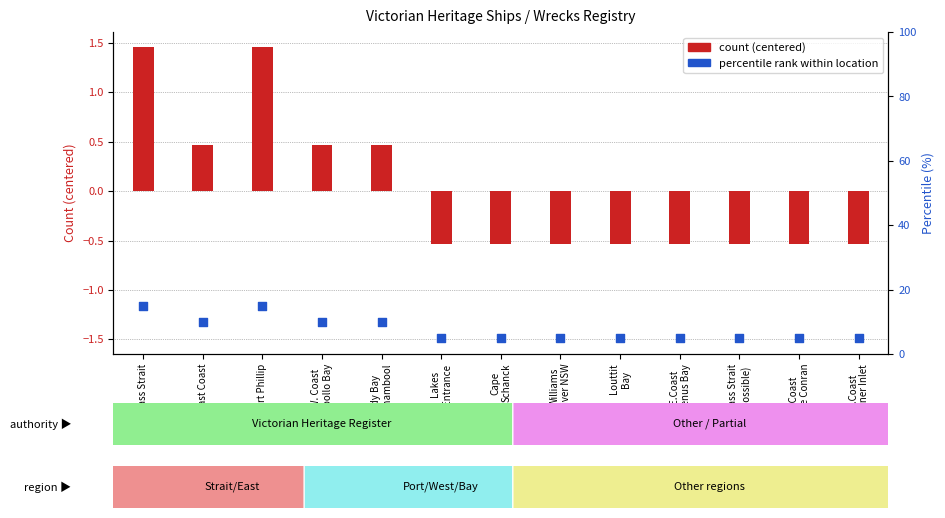

Which series contains the highest Y value?

percentile rank